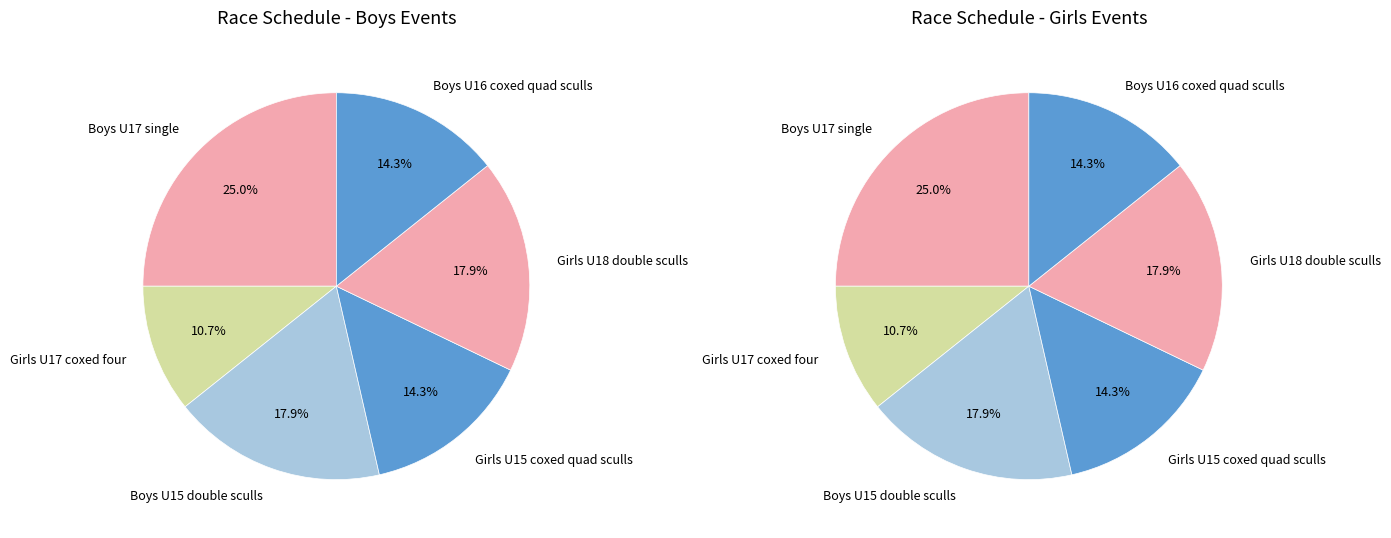

Combined, do Boys U17 single and Boys U16 coxed quad sculls account for over 50%?

No